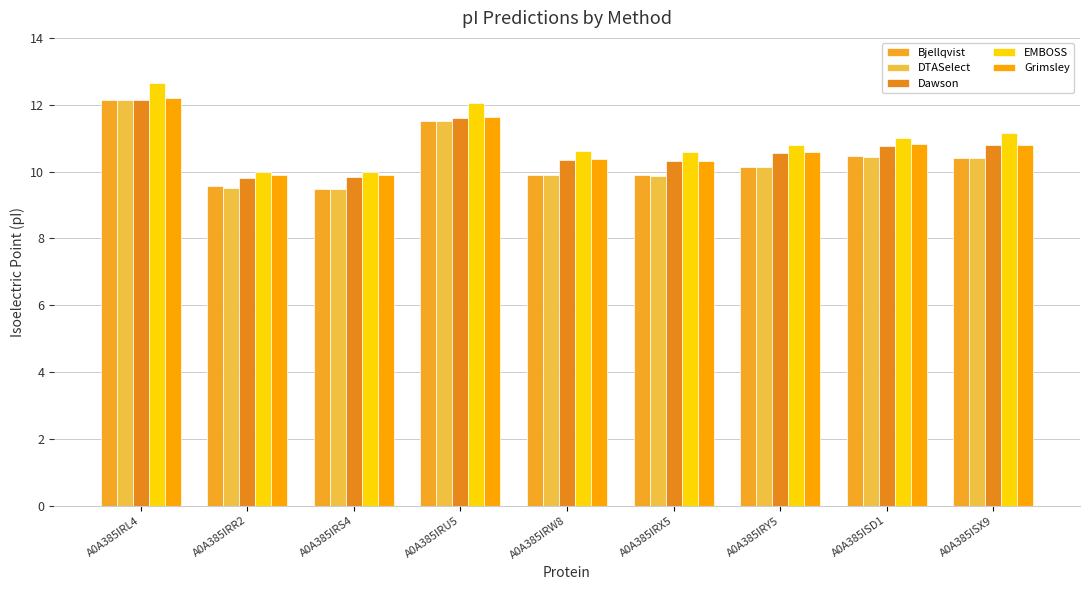

Count the number of data series in this chart.

5